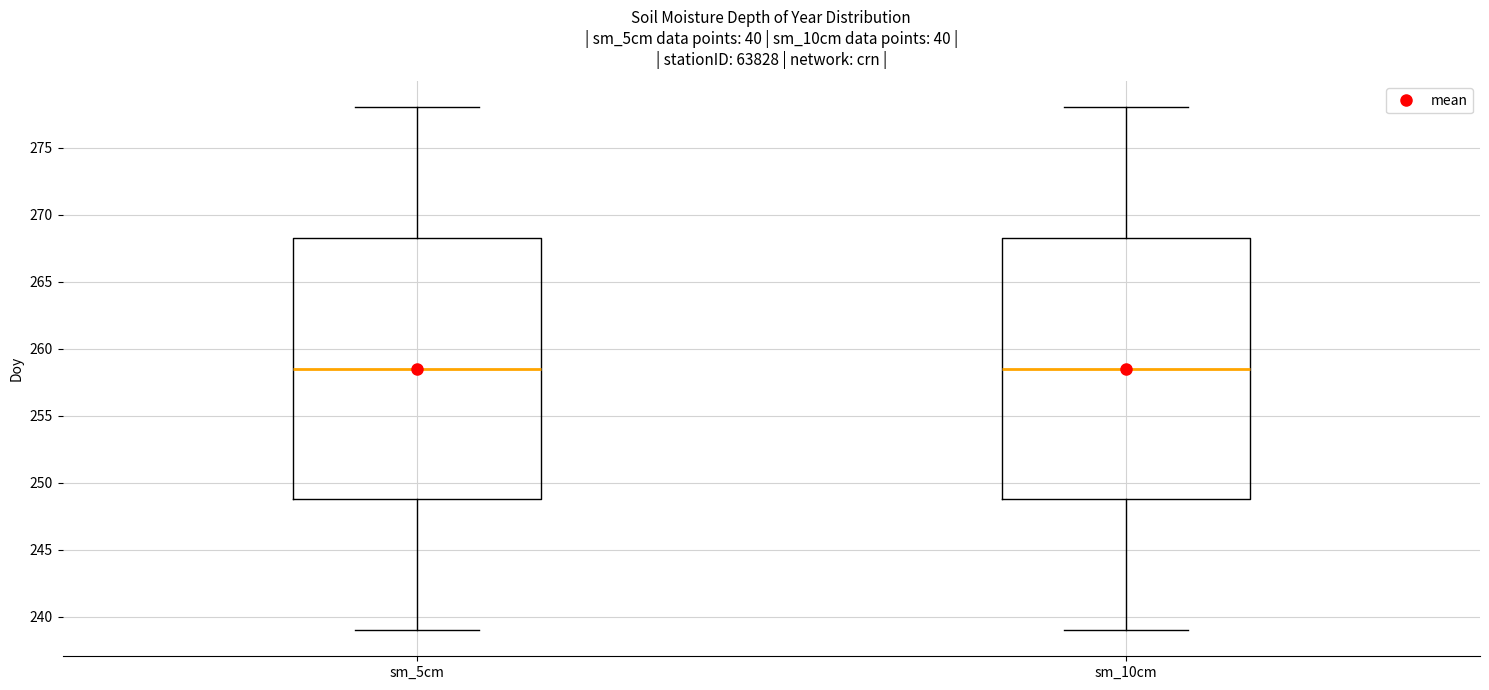

Reading left to right, read every box against the y-axis: the position of its median line, the range the box covers, and the ends of its whiskers. The values are not printed on the chart, so give them approximately, as read against the axis.

sm_5cm: median 258.5, box 249.0 to 268.5, whiskers 239.0 to 278.0
sm_10cm: median 258.5, box 249.0 to 268.5, whiskers 239.0 to 278.0